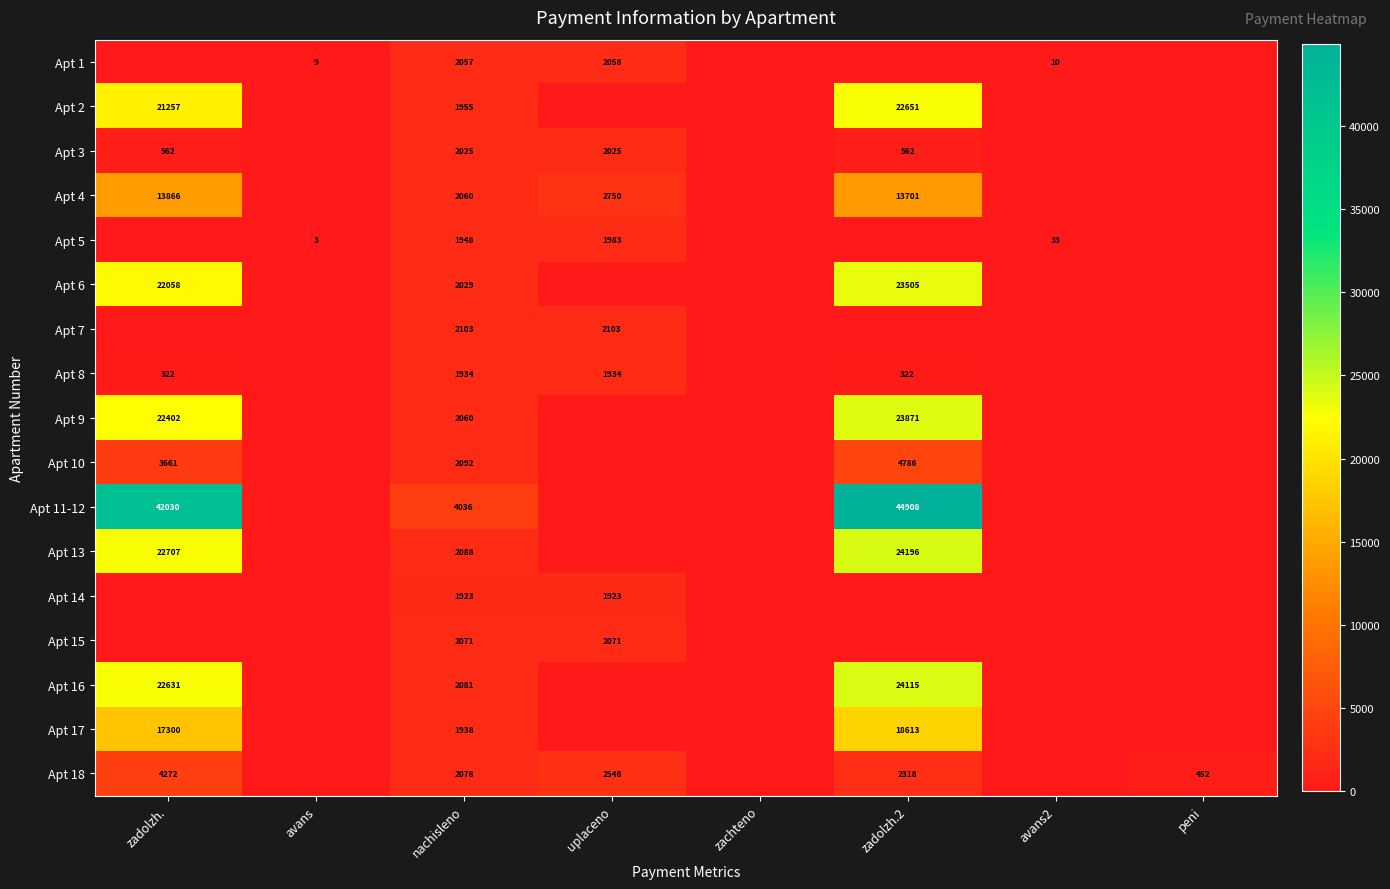

How many distinct data groups are displayed?

17